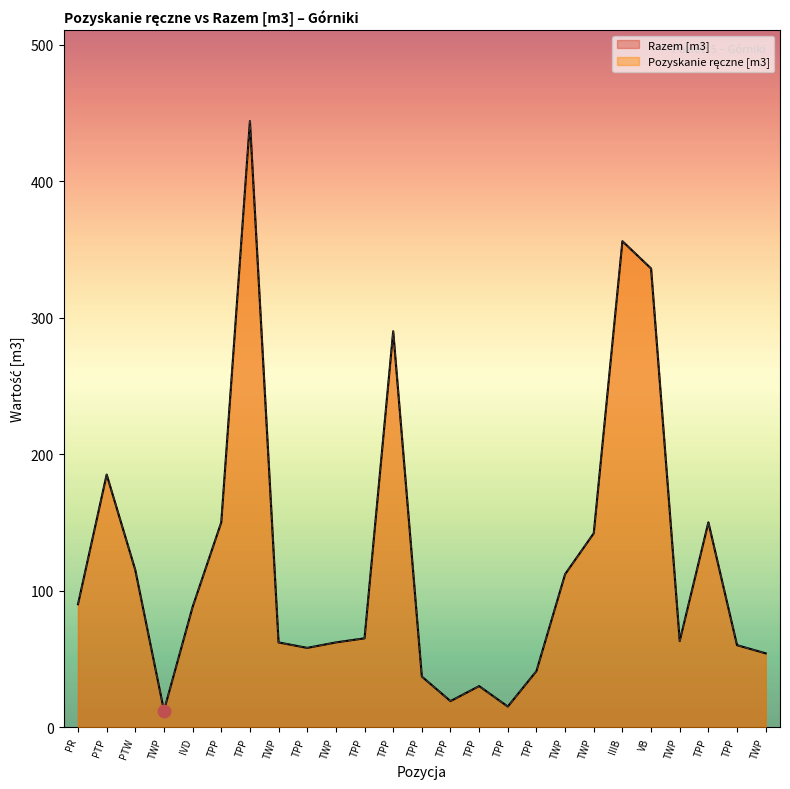

Which series contains the highest Y value?

Pozyskanie ręczne [m3]